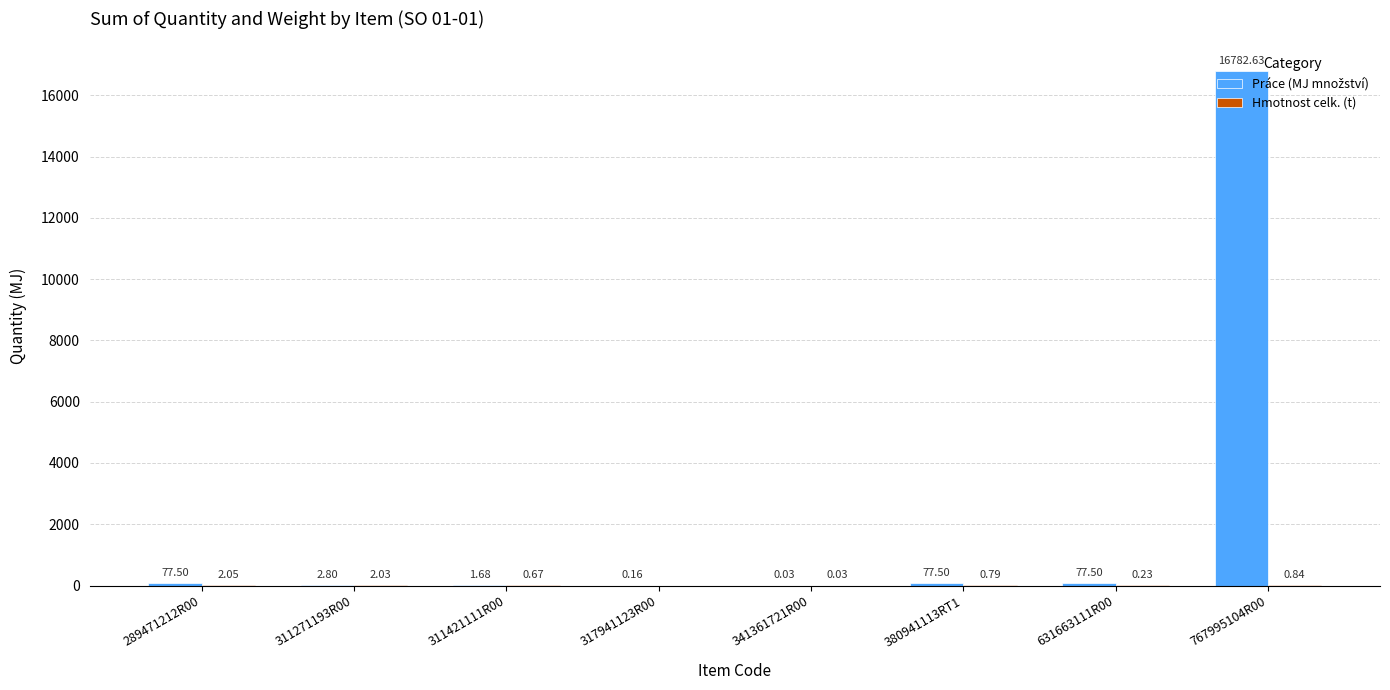

How many groups of bars are there?

8